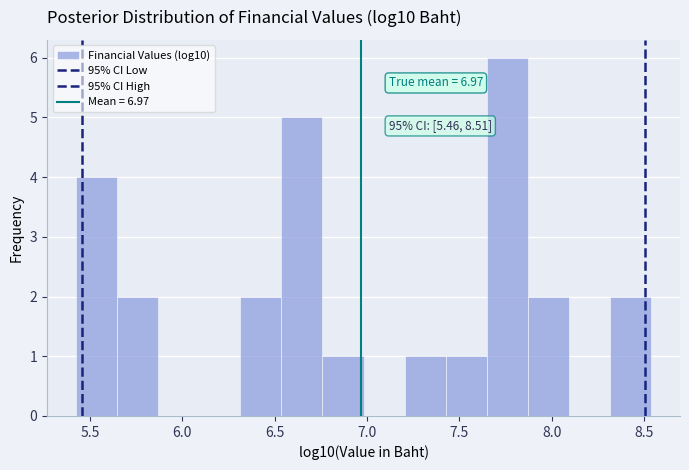

Which range on the x-axis has the tallest bar?

7.65 to 7.85